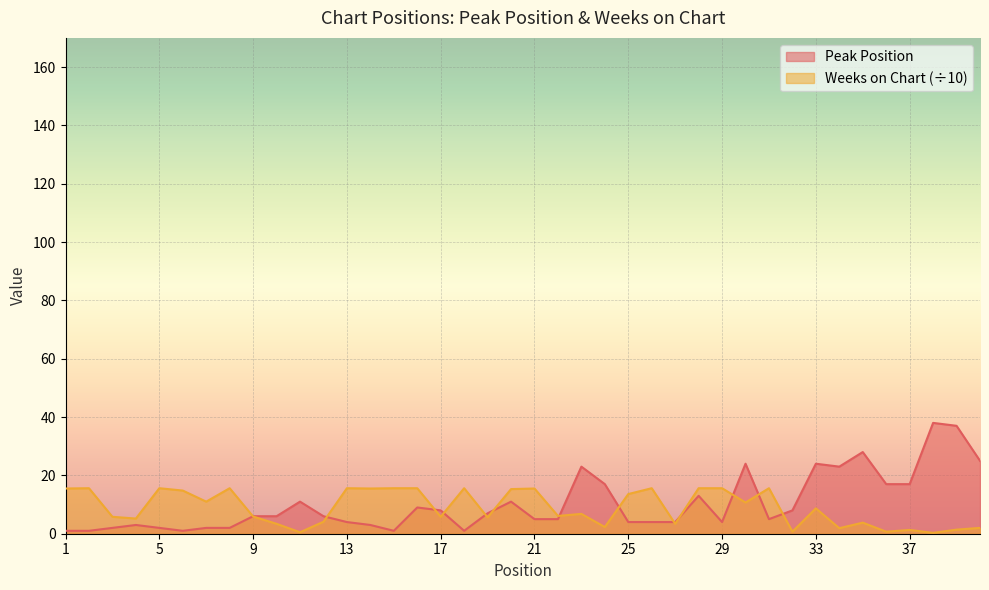

Rank the series at 31 from highest to lowest value.

Weeks on Chart, Peak Position